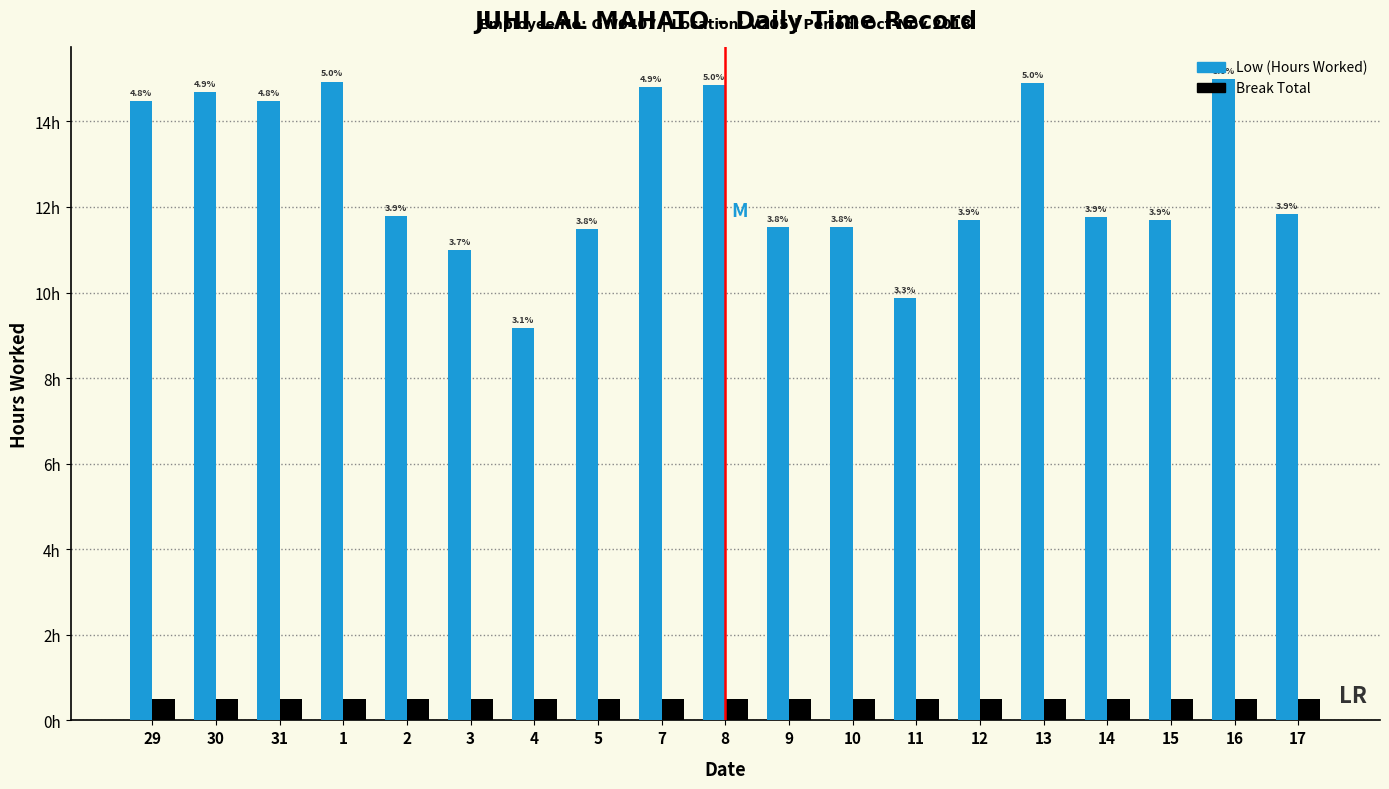

Are the bars horizontal?

No